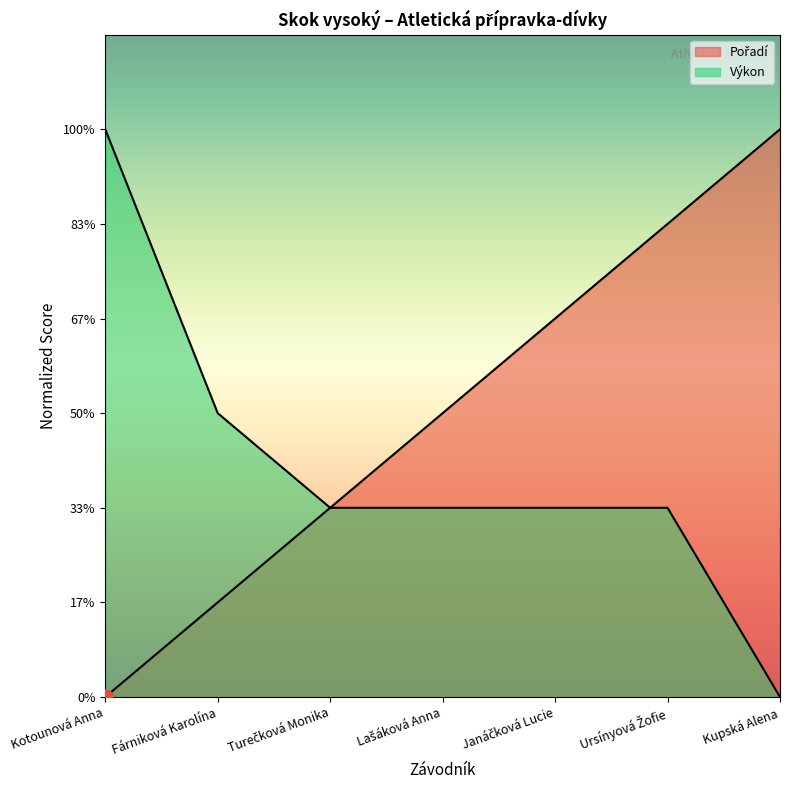

What is the total value across all series at Kupská Alena?

6.0